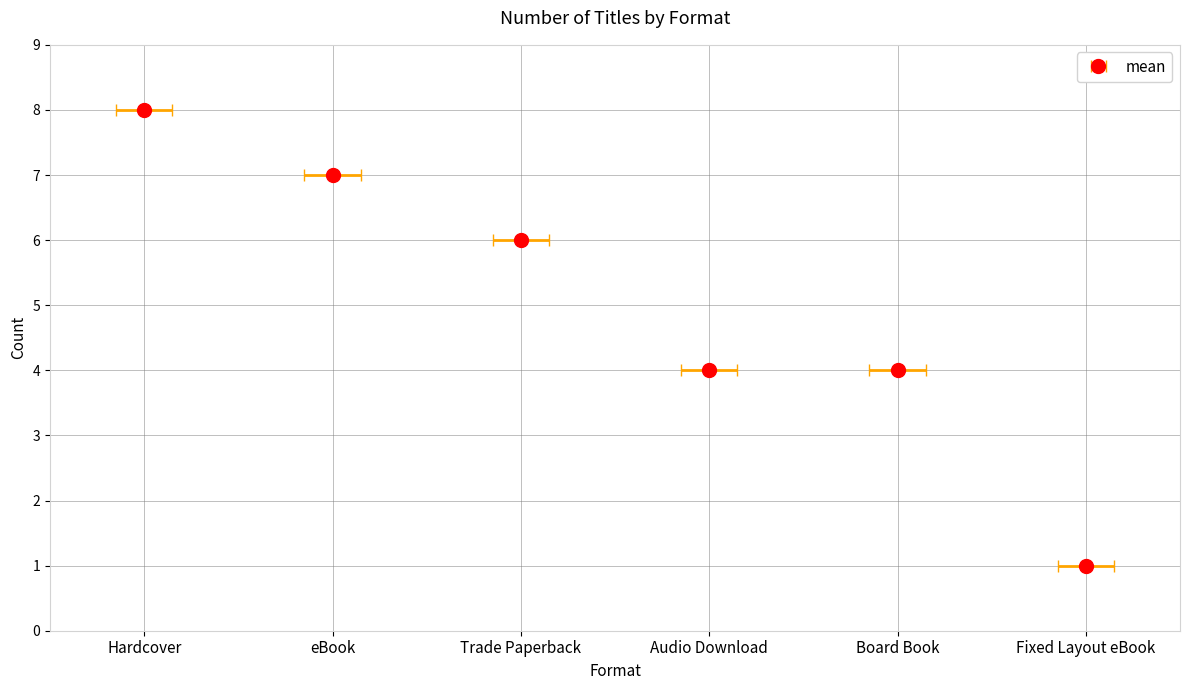

Does the chart contain stacked bars?

No